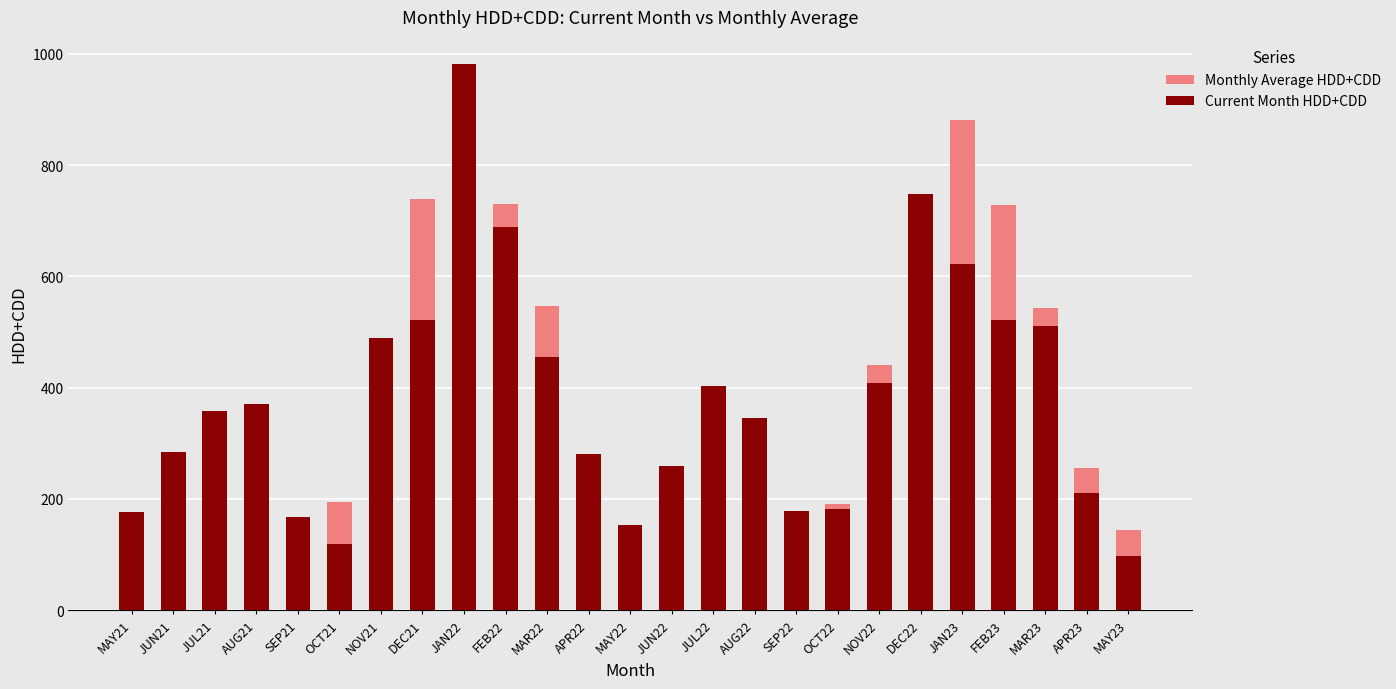

At AUG22, list the series in order from largest to smallest.

Current Month HDD+CDD, Monthly Average HDD+CDD